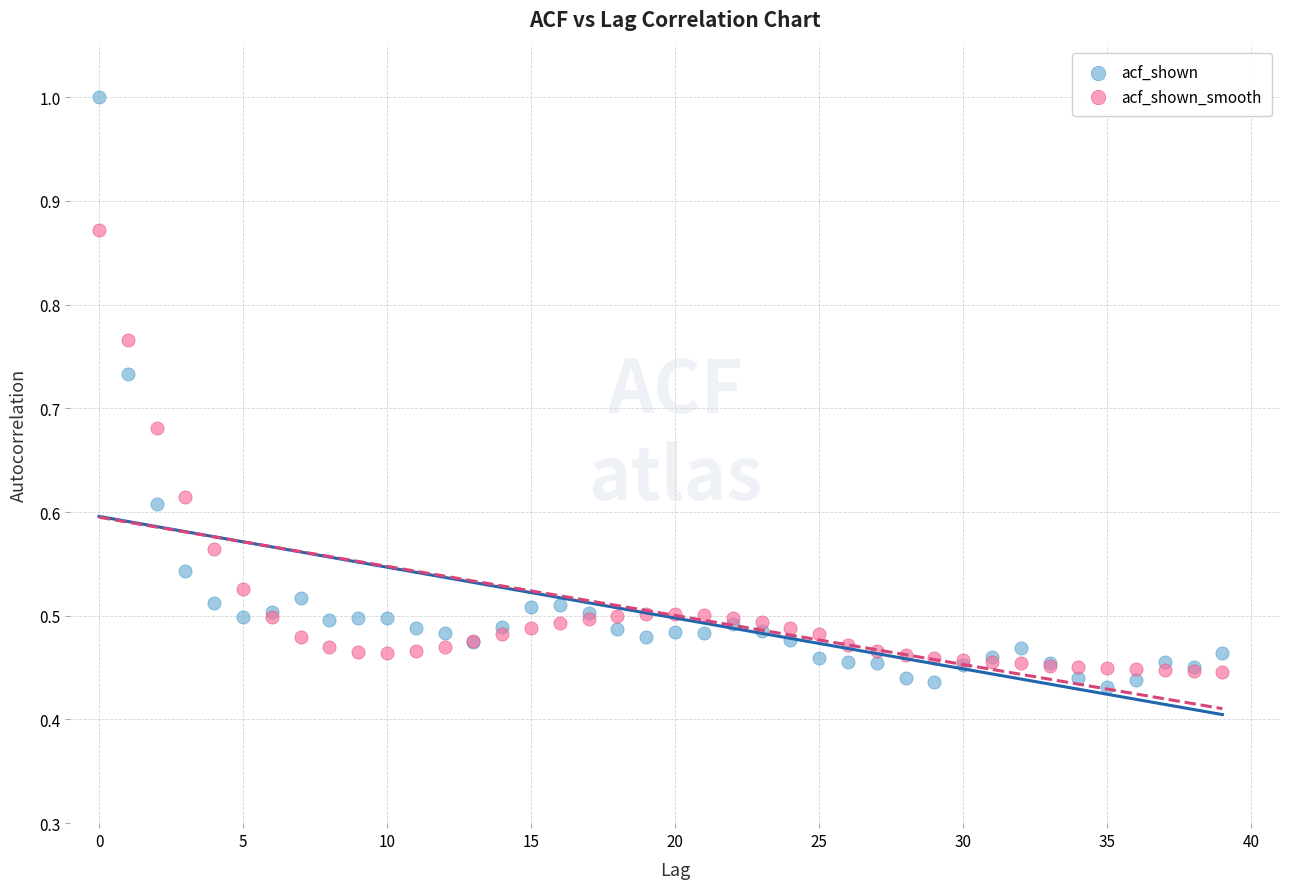

Which series reaches the maximum Y coordinate?

acf_shown